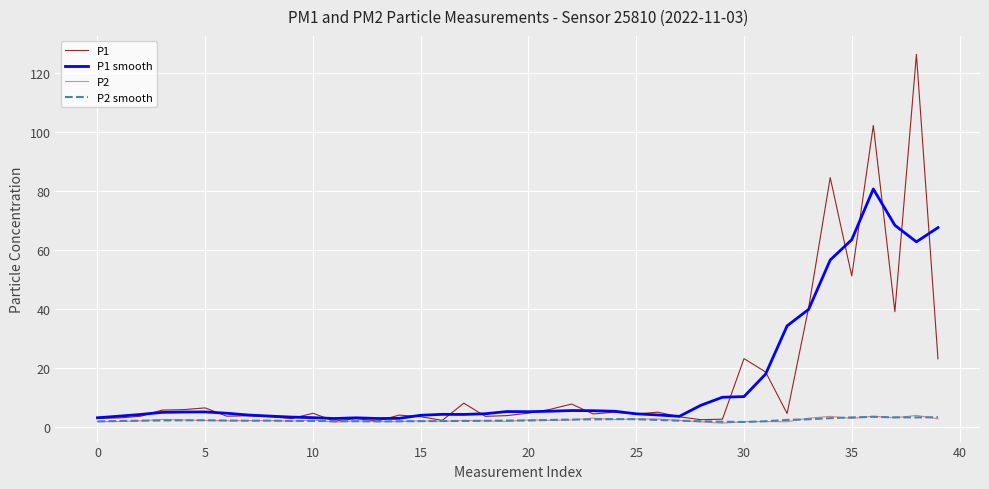

What is the maximum value shown in the chart?

126.3